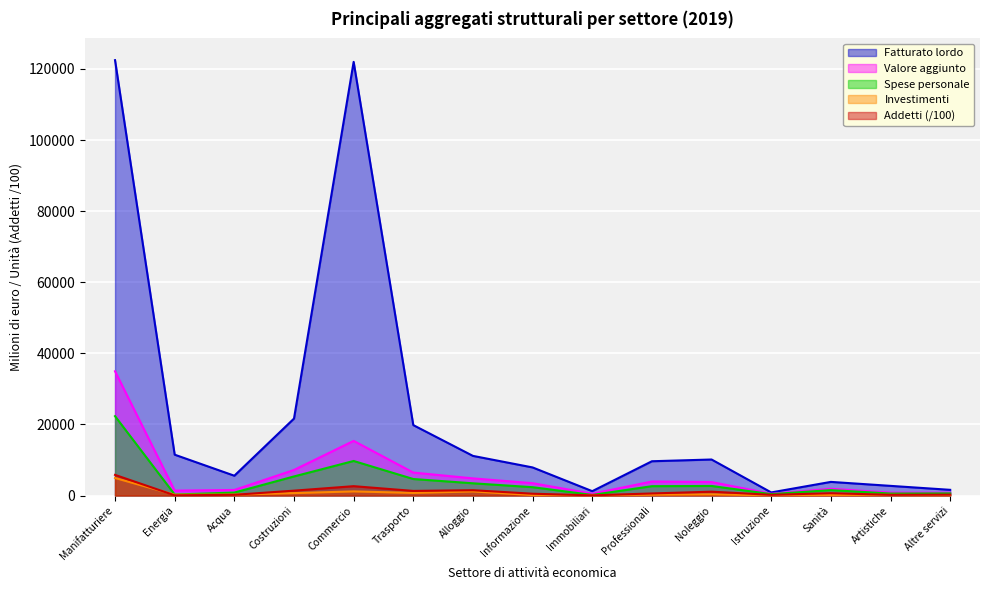

What is the spread (max minus min) of values at Energia?

11435.6